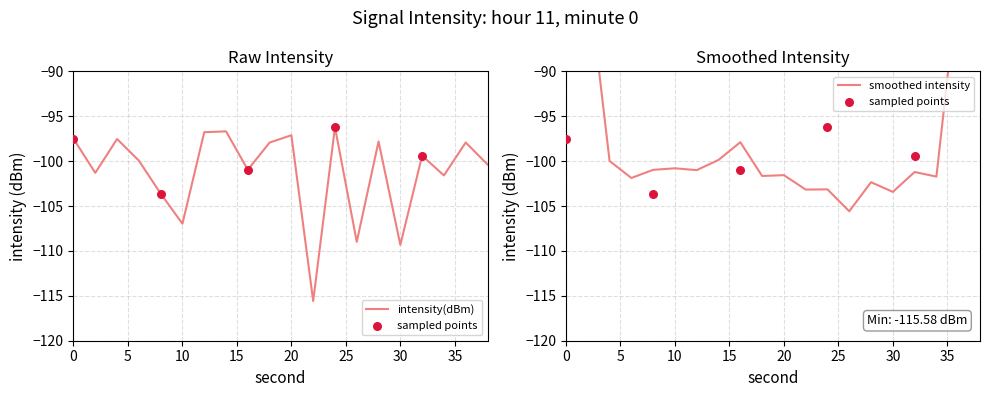

What is the change in value from 14 to 38?

-3.7